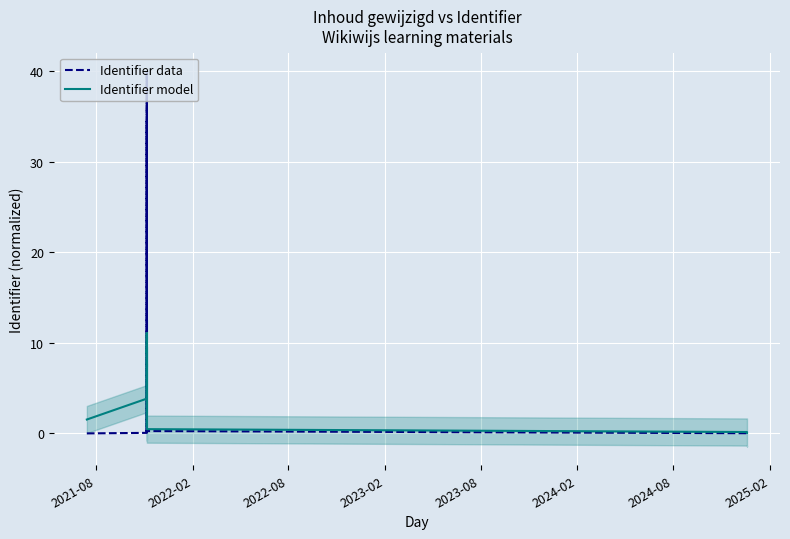

Is this an area chart (filled region under the line)?

No